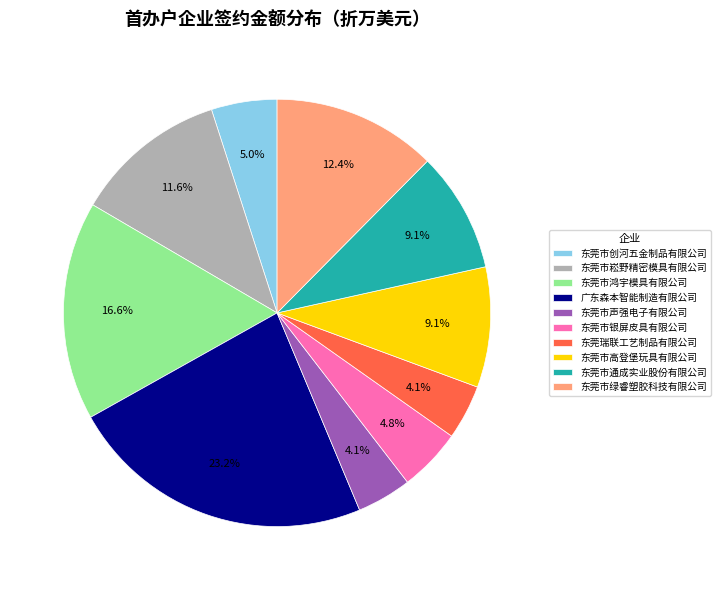

Between 东莞市鸿宇模具有限公司 and 东莞瑞联工艺制品有限公司, which is larger?

东莞市鸿宇模具有限公司